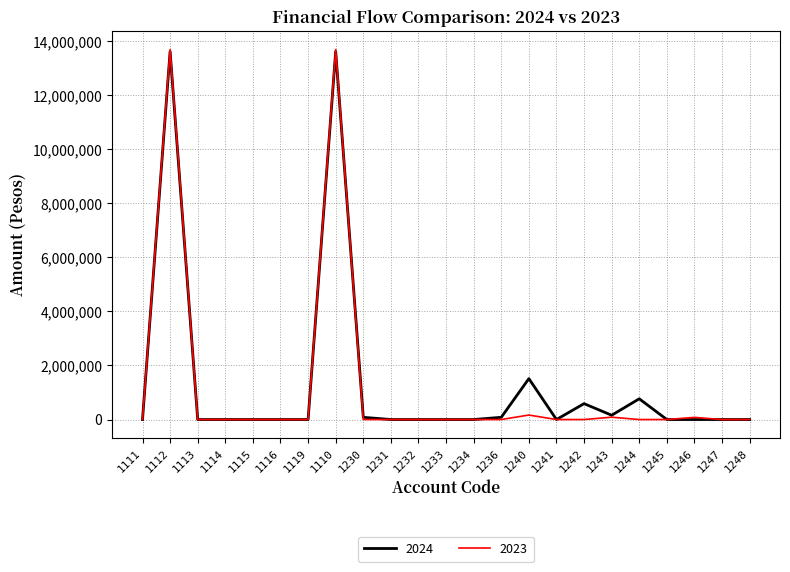

Which series has the largest range (max minus min)?

2023